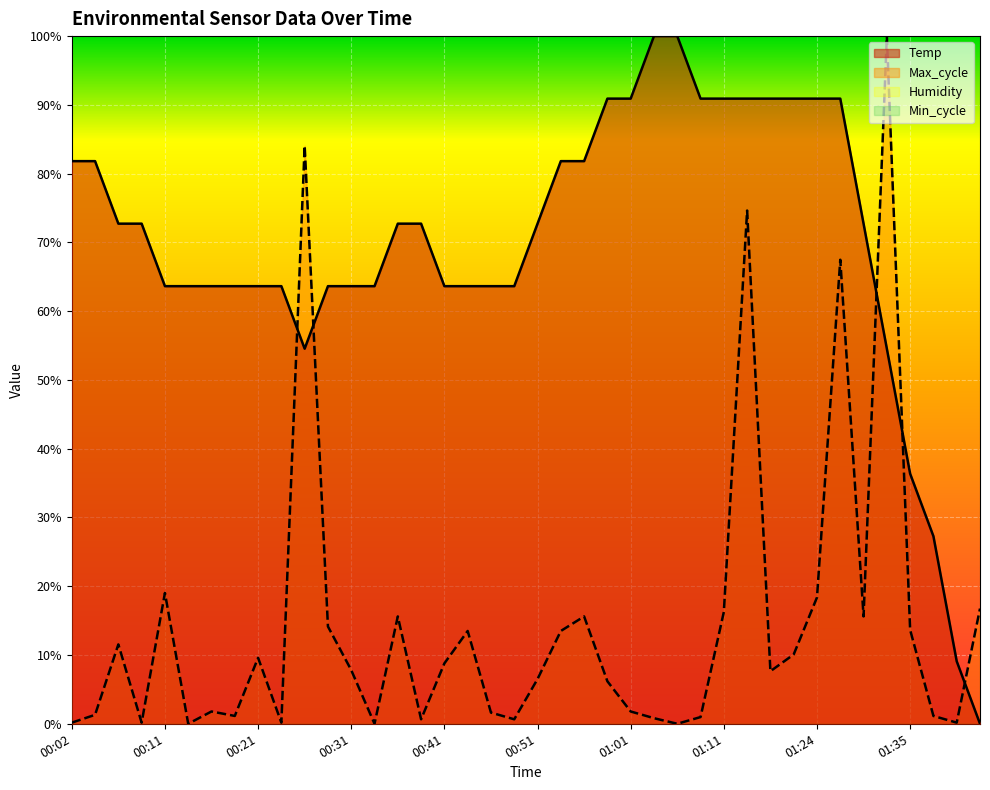

How many values in the Max_cycle series exceed 0?

37